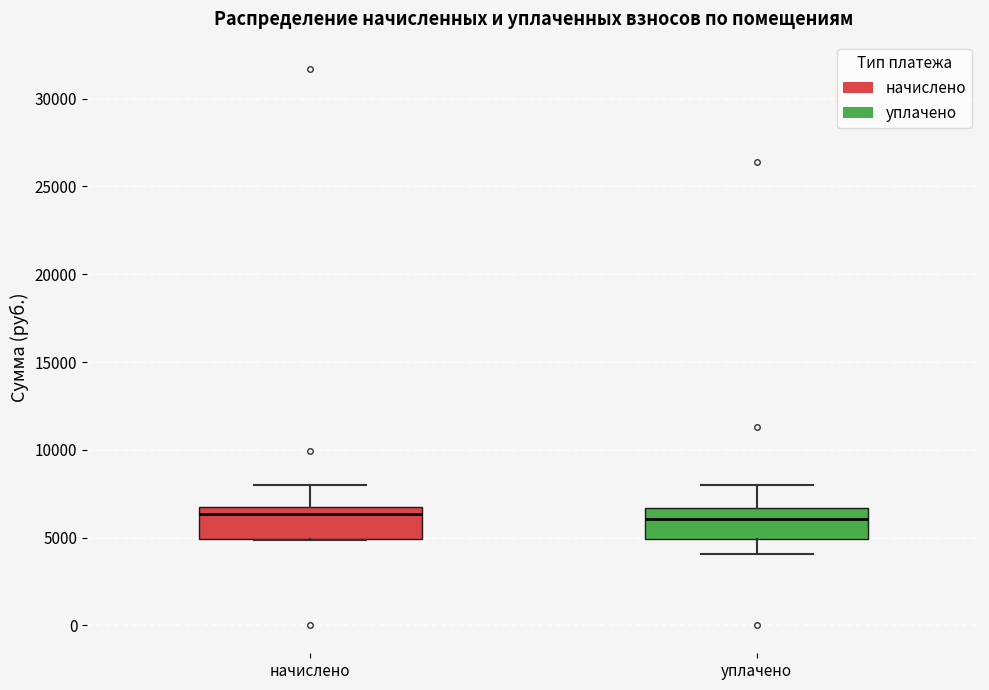

Where does the upper whisker of the box for начислено end on the y-axis? The values are not printed on the chart, so give them approximately, as read against the axis.

8000